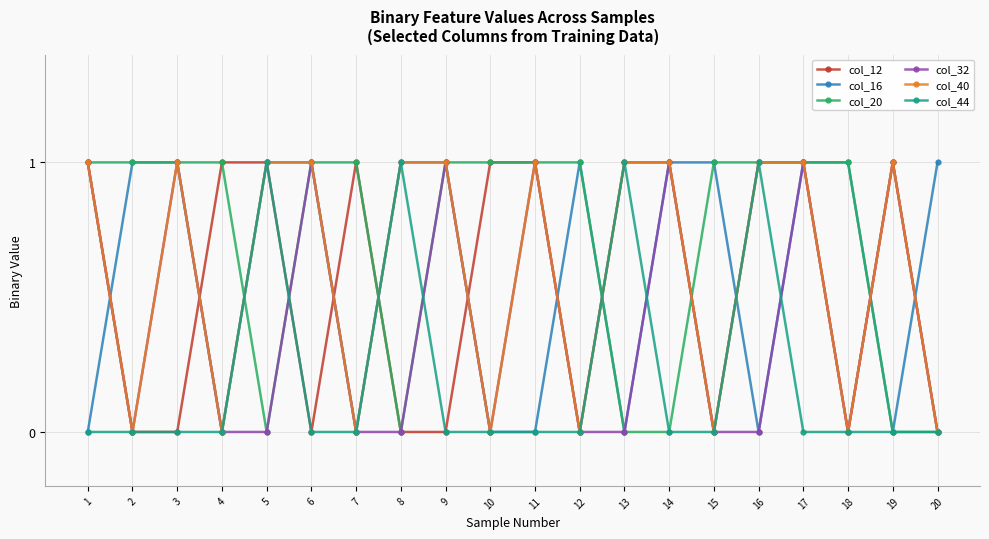

Where is the first local minimum for col_16?

4